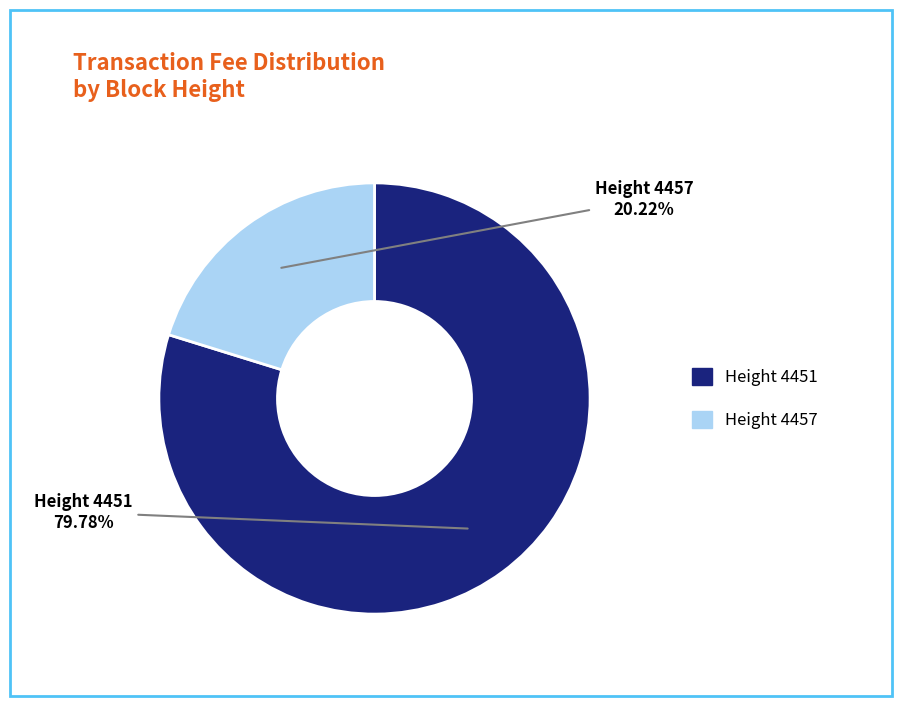

Is Height 4457 the majority of the pie?

No